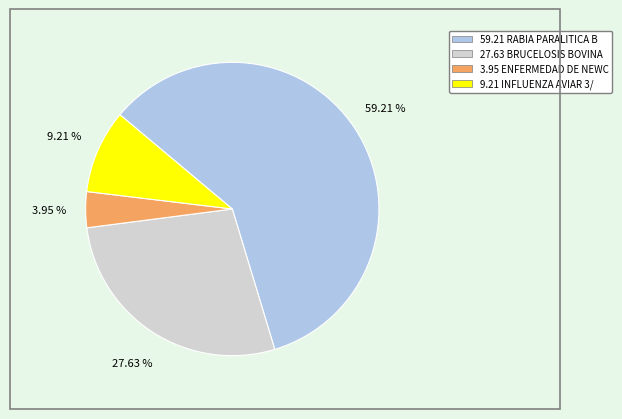

Does any single category account for the majority?

Yes